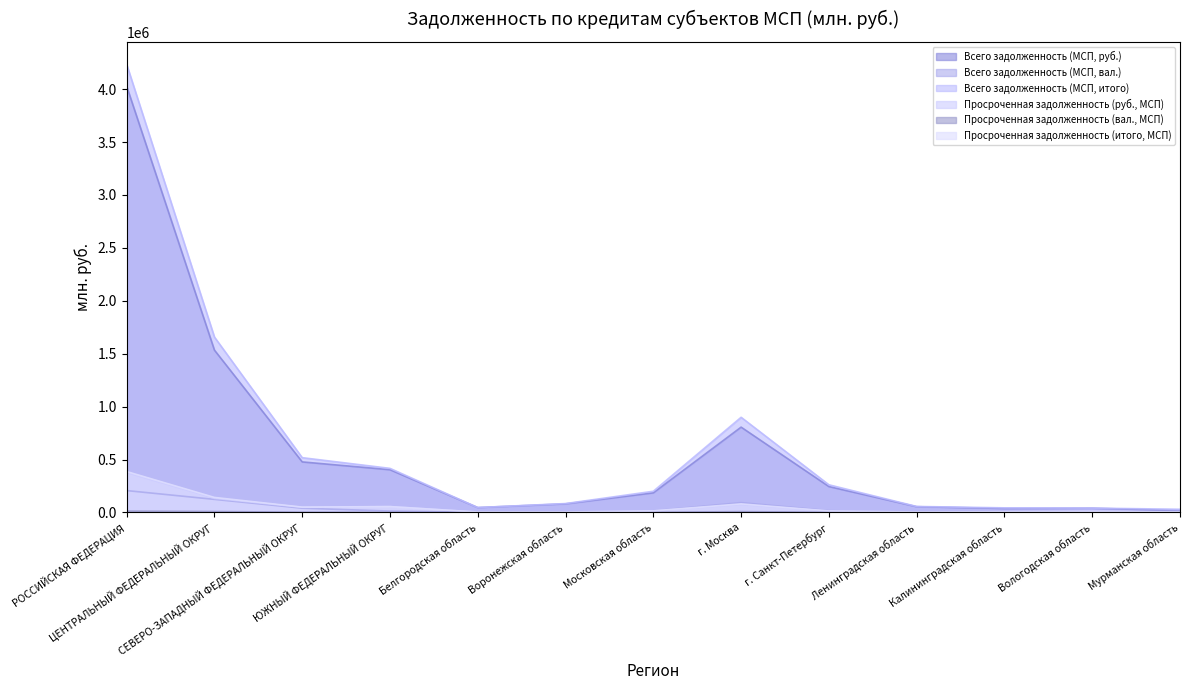

In Просроченная задолженность (вал., МСП), how many points are lower than both neighbors (excluding endpoints)?

3